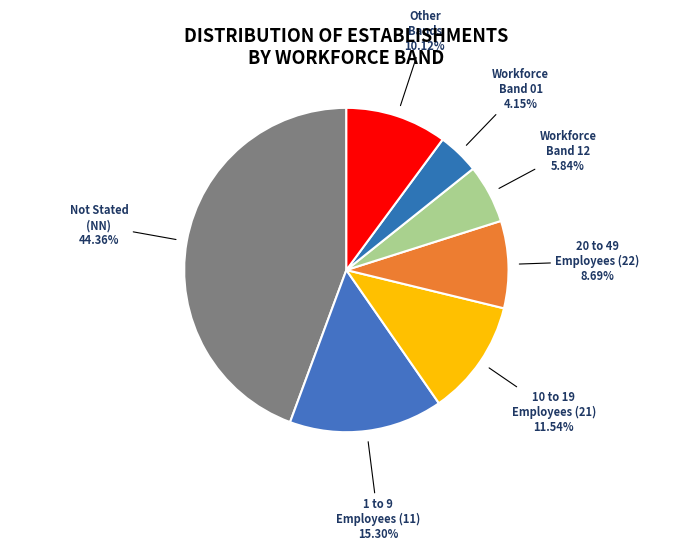

Count the number of slices in the pie.

7